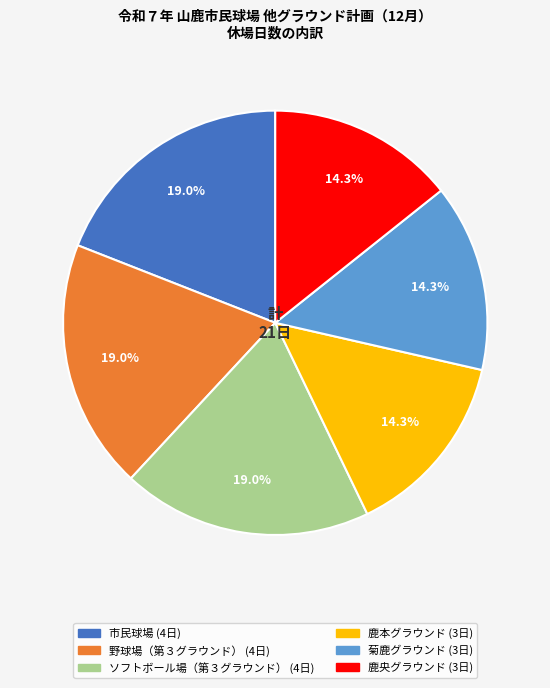

Is there any slice that represents more than half of the pie?

No